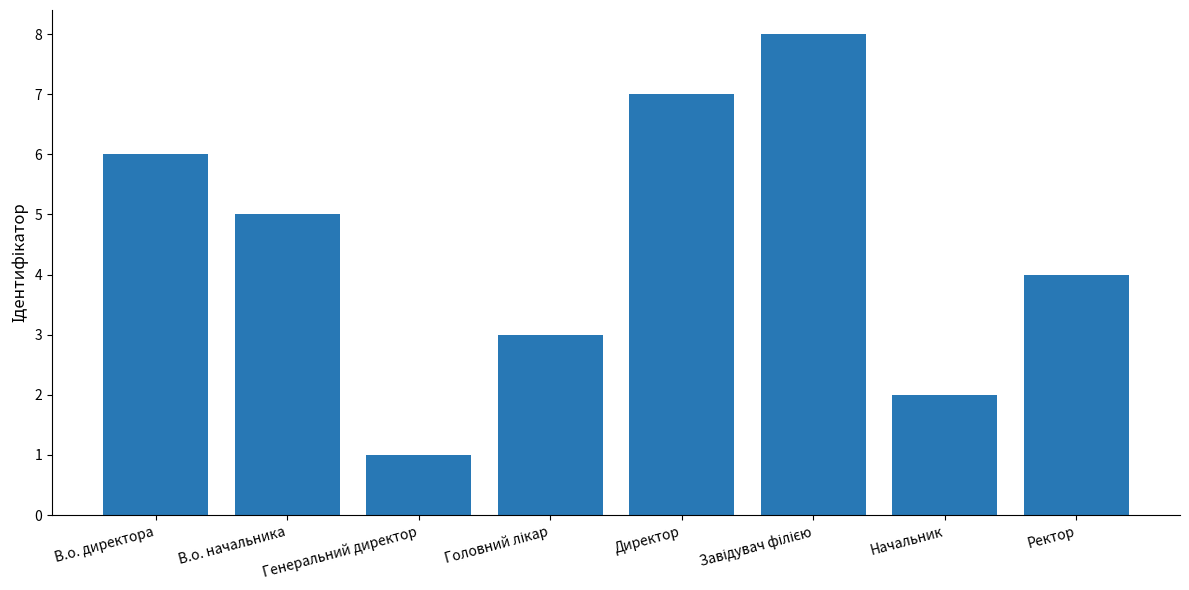

What is the change in value from В.о. директора to Начальник?

-4